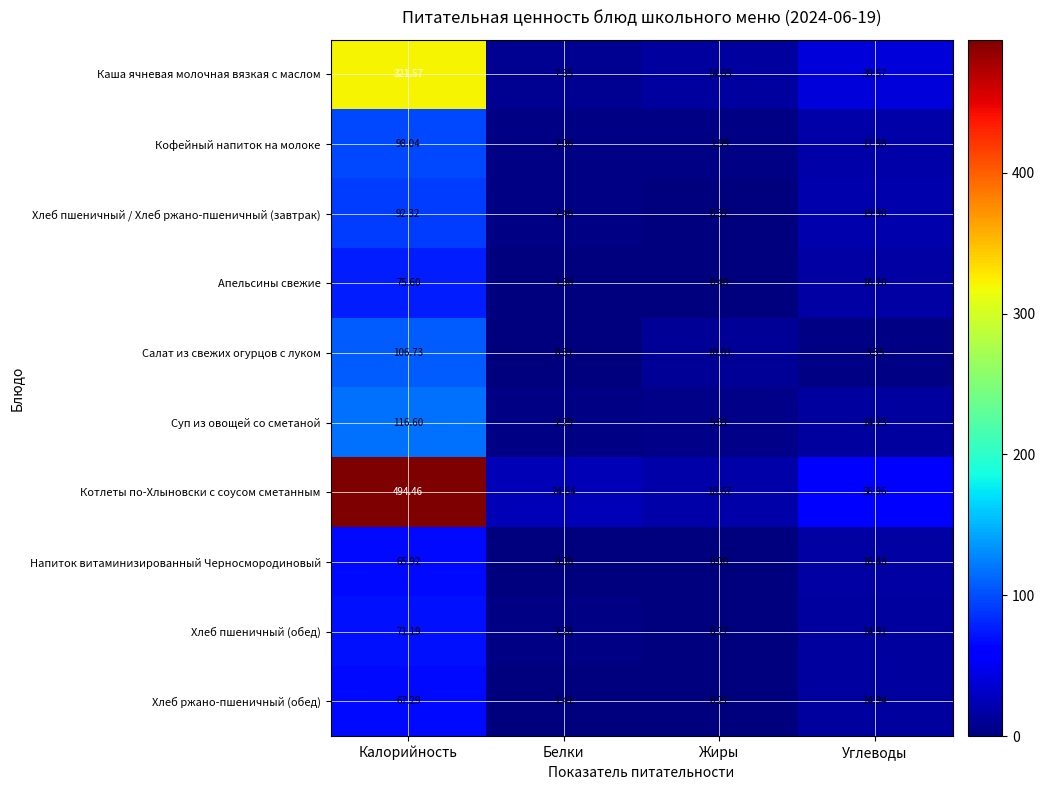

Which series has the largest total across all categories?

Котлеты по-Хлыновски с соусом сметанным